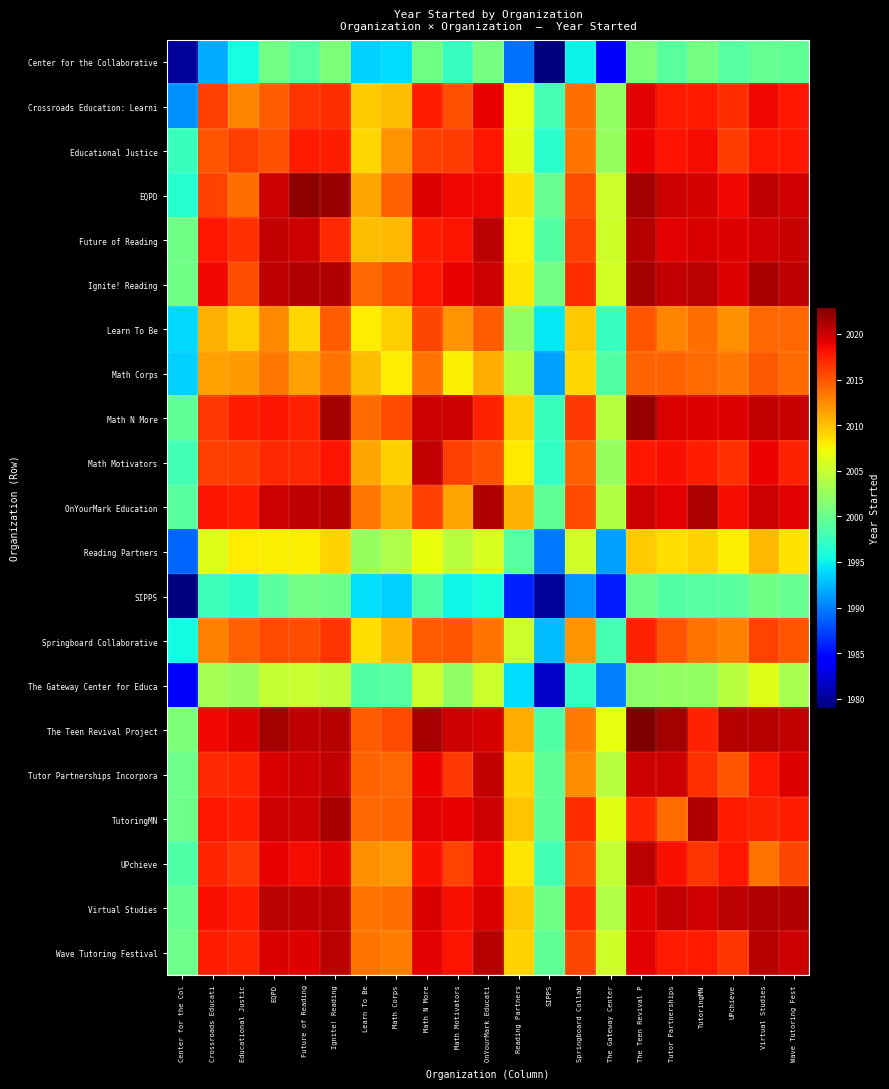

At how many categories does at least one series exceed 1981?

21